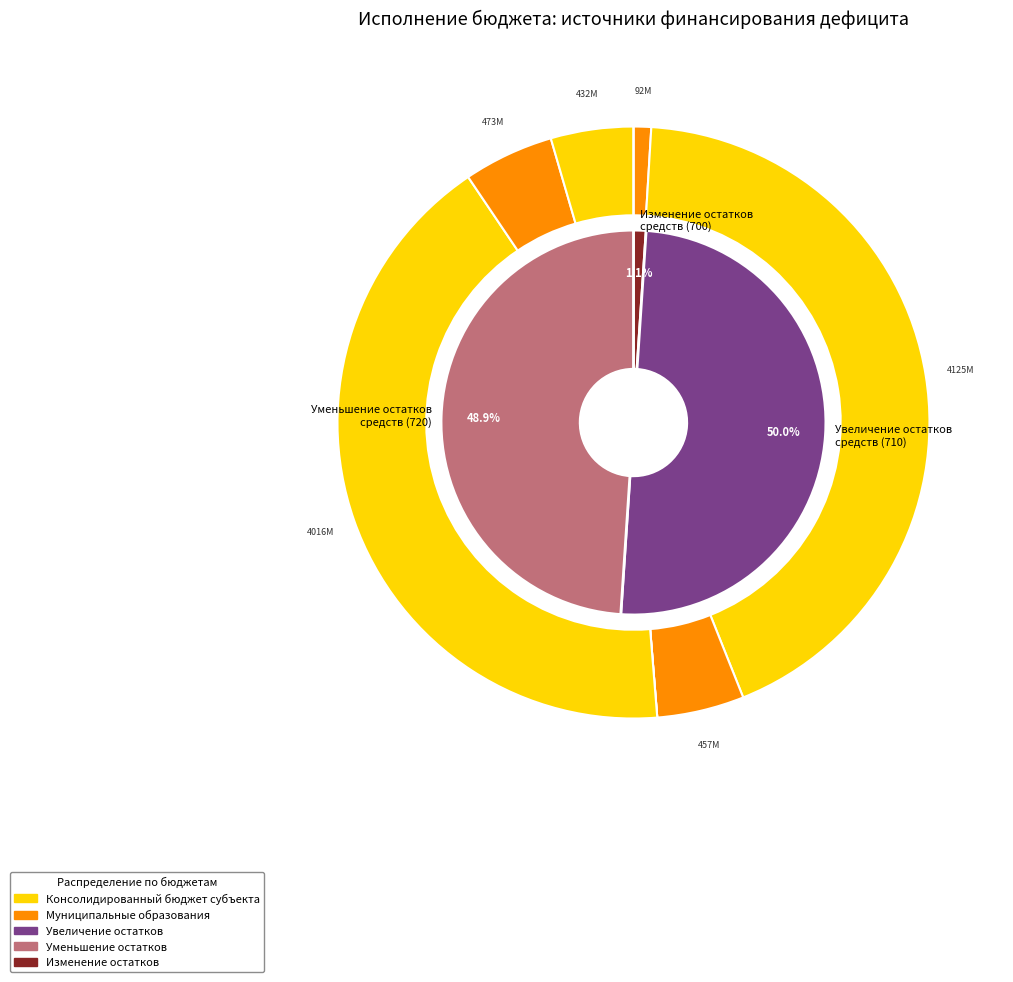

To the nearest percent, what is the average slice percentage?

17%